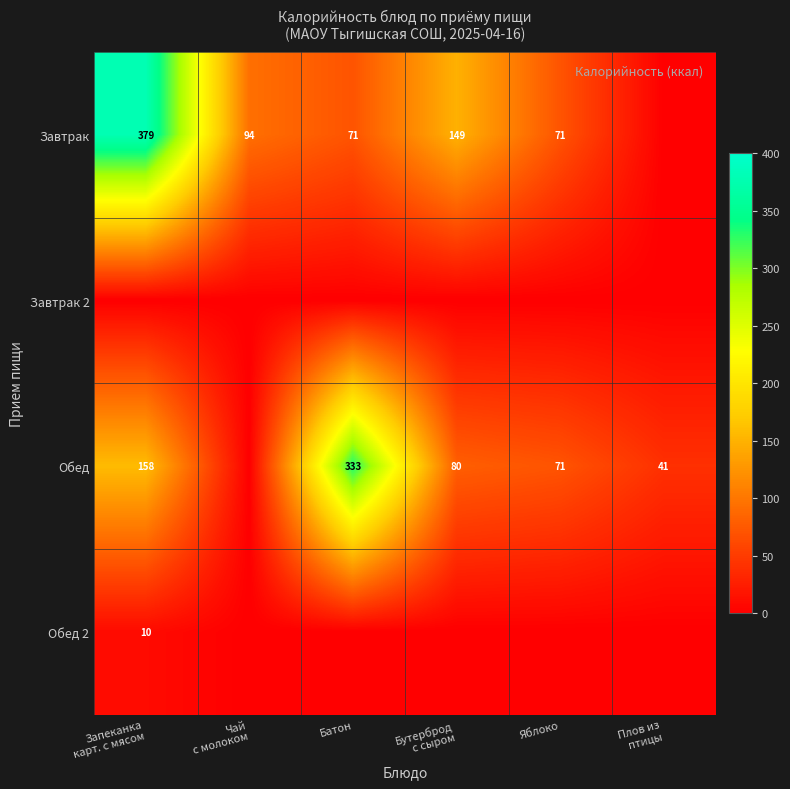

The Обед series shows 333 at Батон. True or false?

True